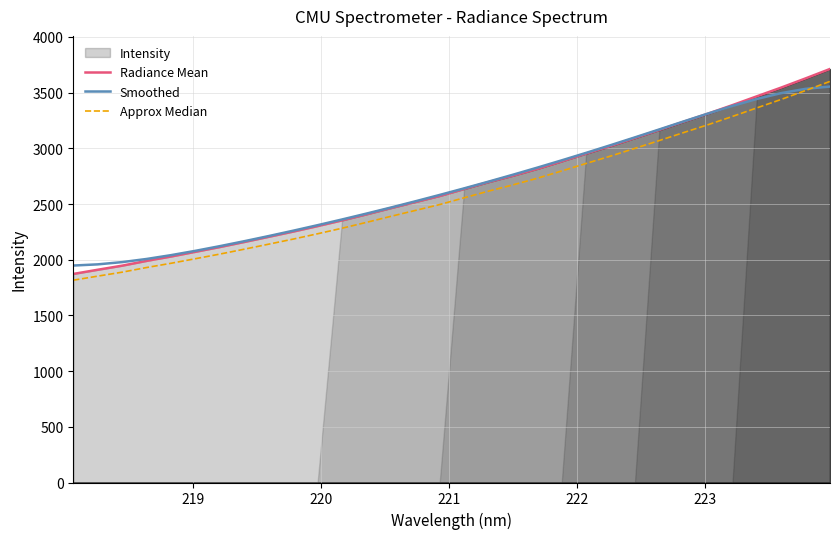

What is the highest value of the Smoothed series?

3554.1